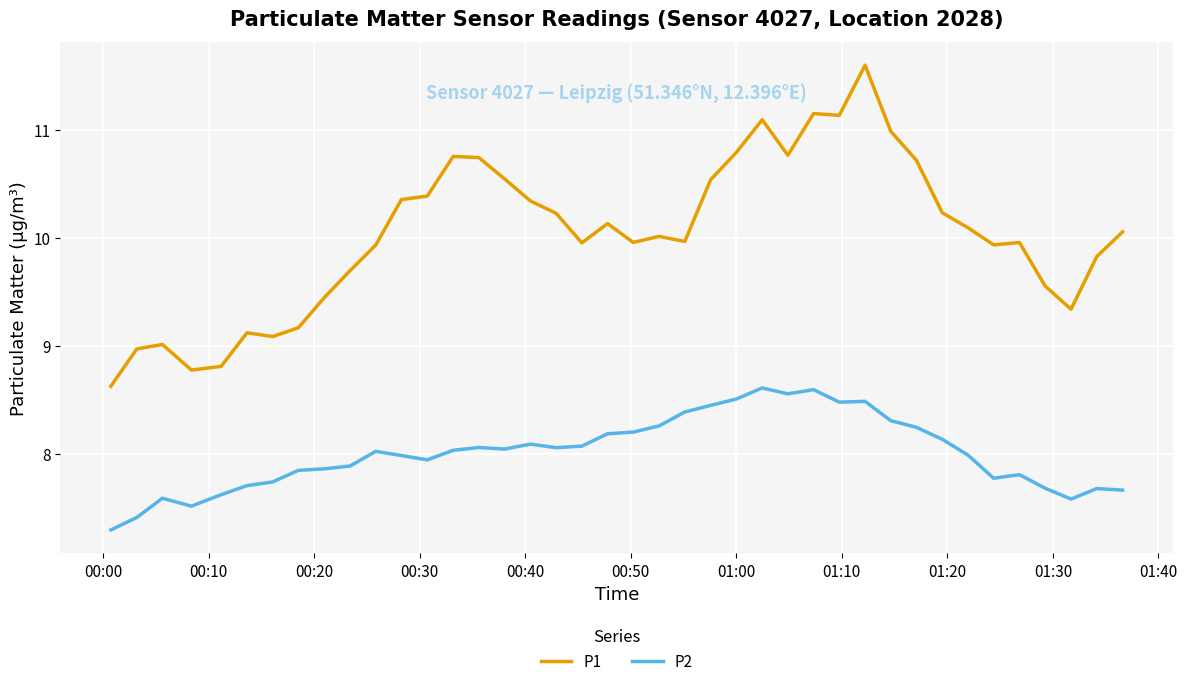

True or false: P1 and P2 intersect in this chart.

False